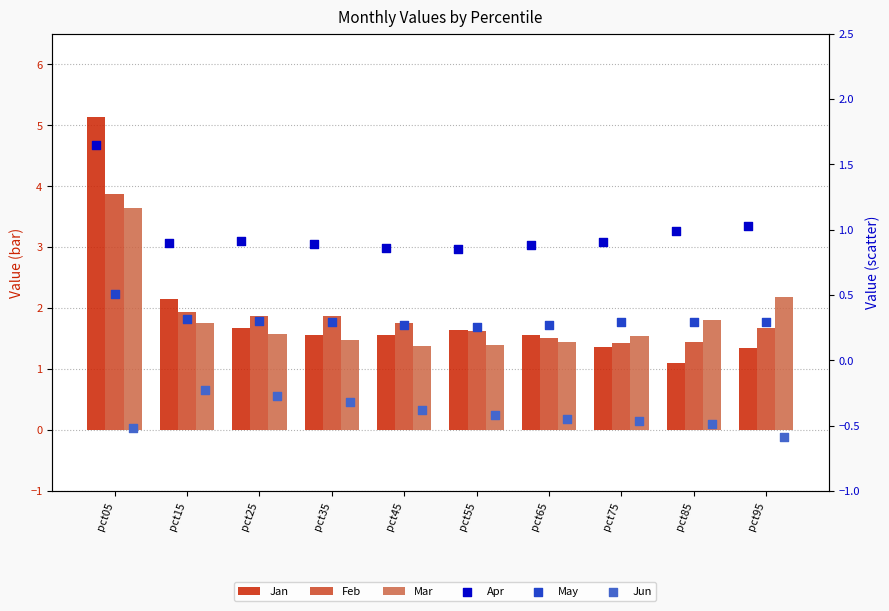

At which category is the sum across all series the highest?

pct05